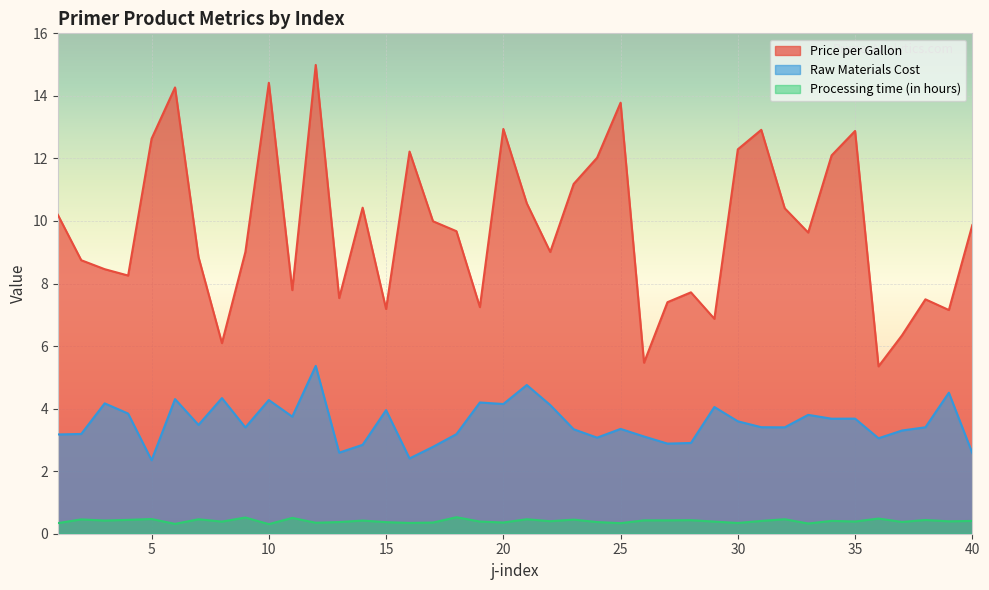

The value of Processing time (in hours) at 14 is 0.2. True or false?

False